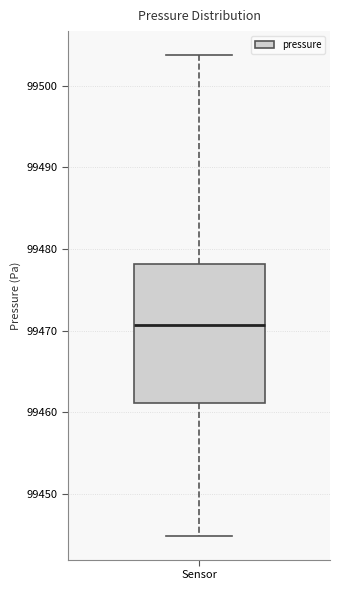

Where does the median line of the box for Sensor sit on the y-axis? The values are not printed on the chart, so give them approximately, as read against the axis.

99471